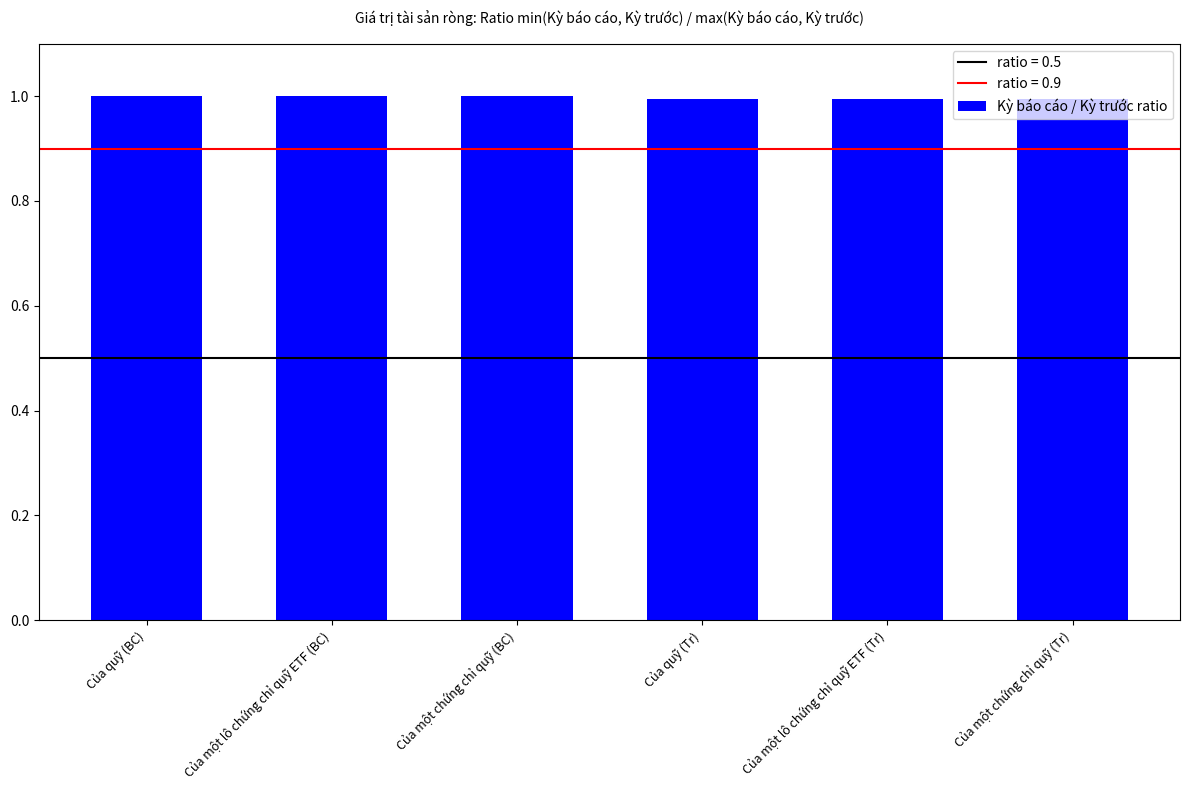

What is the approximate value at Của một chứng chỉ quỹ (BC)?

1.0